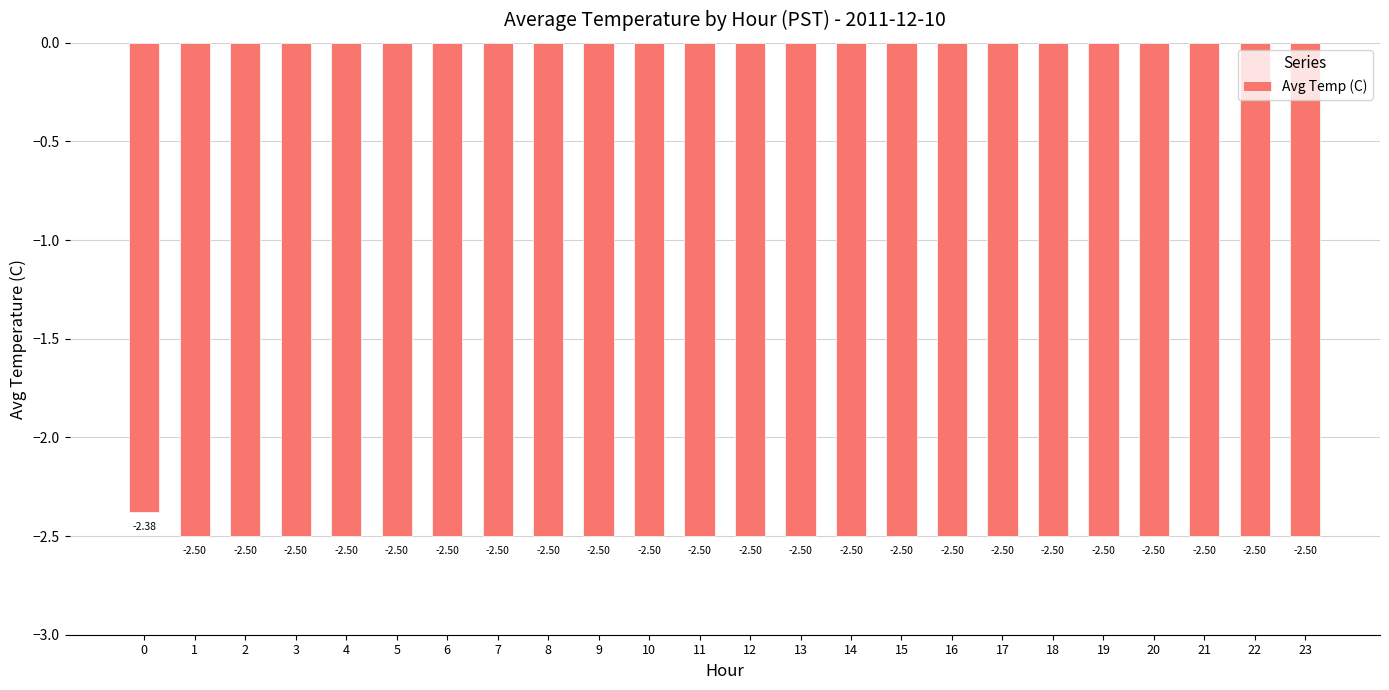

What is the difference between the maximum and minimum values?

0.1